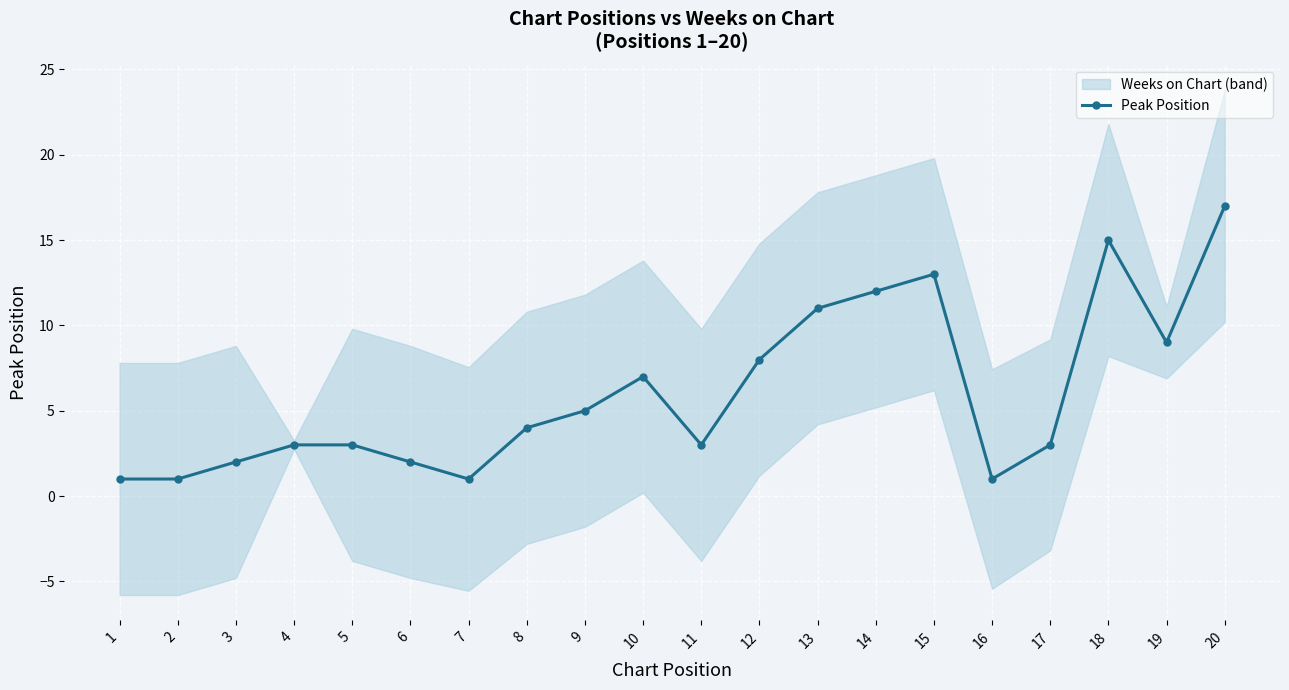

True or false: Peak Position has more than 0 points higher than both neighbors.

True